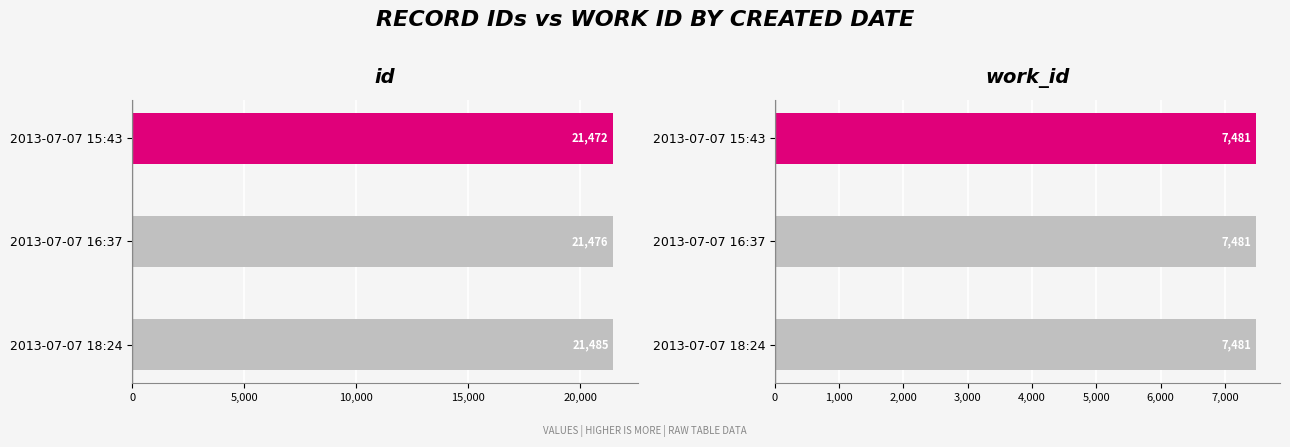

Which series has the widest spread of values?

id